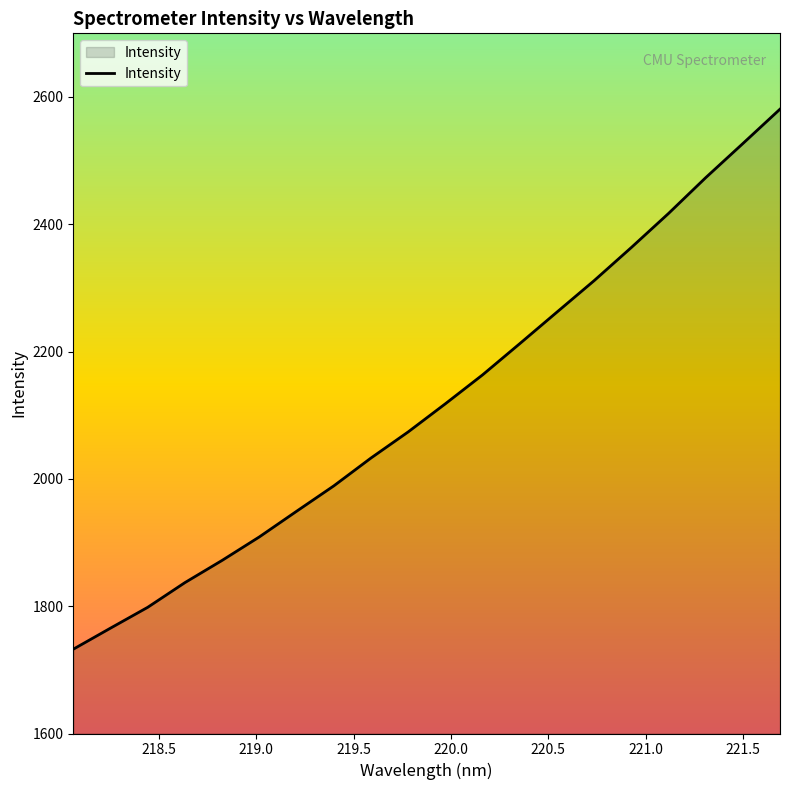

What is the maximum value shown in the chart?

2580.9